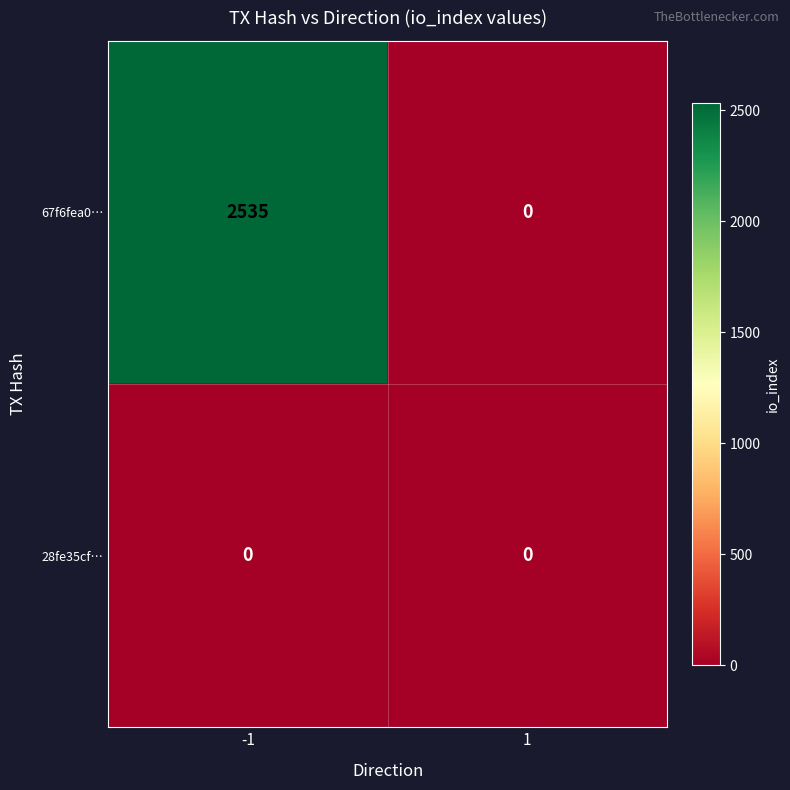

Rank the series by their average value, from highest to lowest.

67f6fea0…, 28fe35cf…